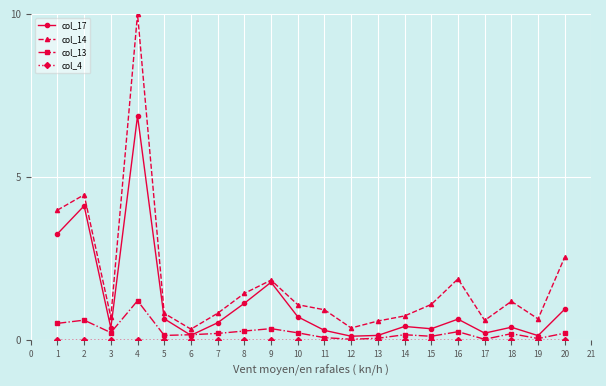

How many data points does each series have?

20